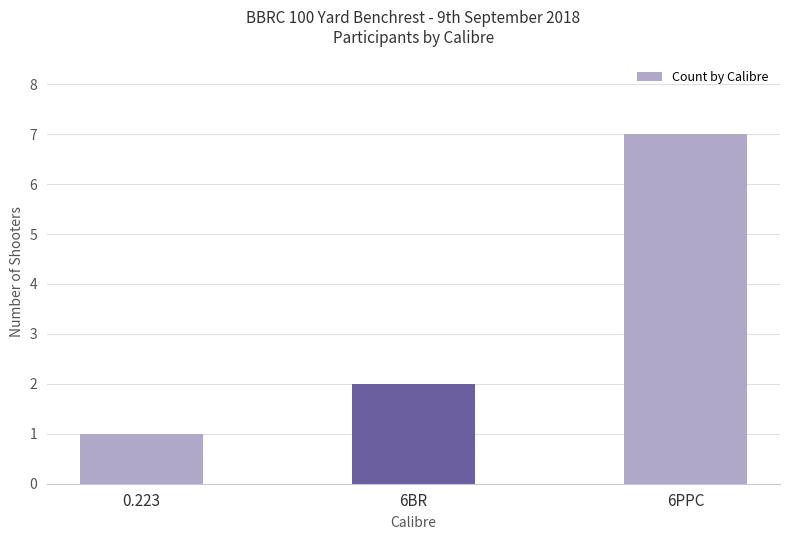

Rank the categories by value from highest to lowest.

6PPC, 6BR, 0.223